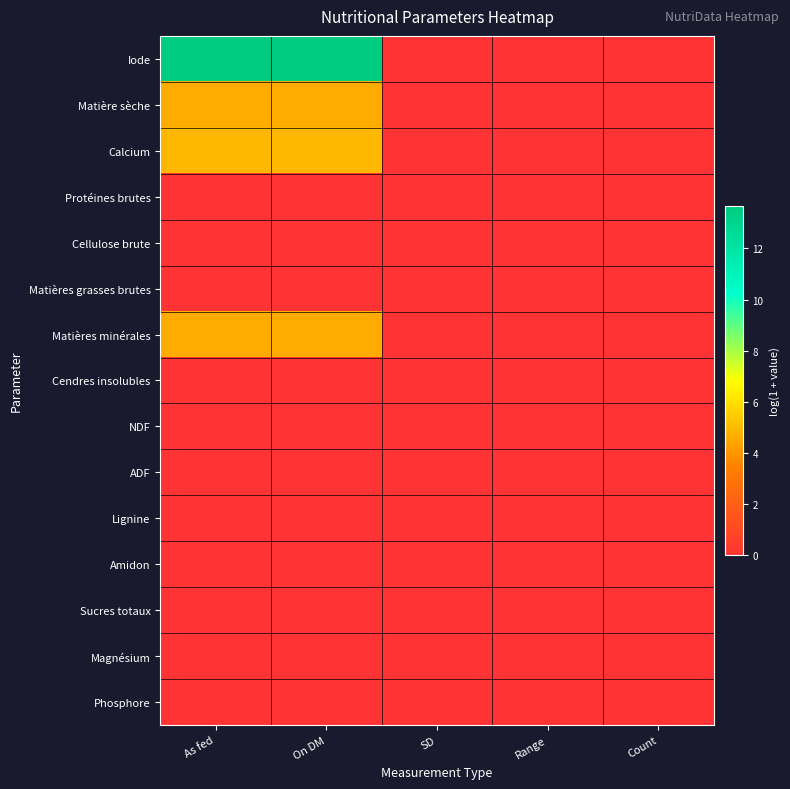

Between SD and Range, which is larger?

SD